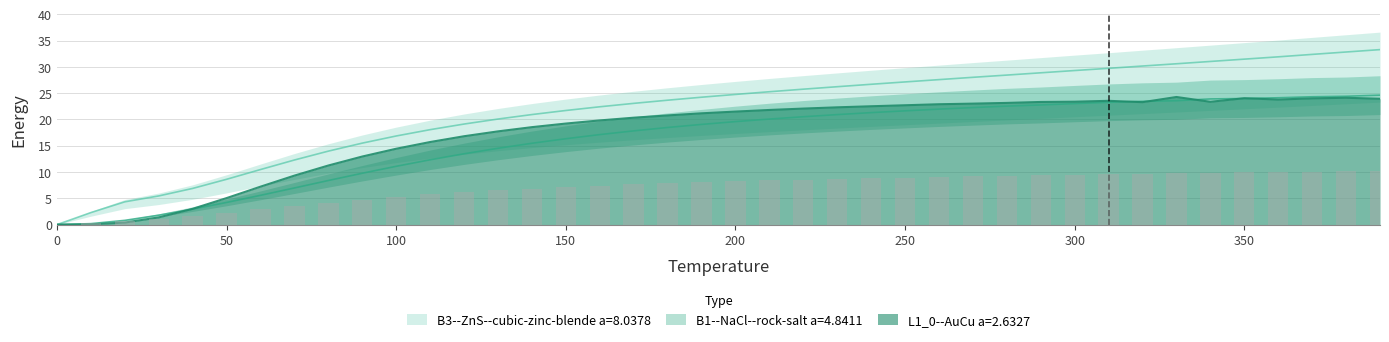

Reading left to right, list all the values displayed in this chart.

B1--NaCl--rock-salt a=4.8411: 0.0	0.2	0.8	1.8	3.0	4.2	5.6	7.0	8.4	9.8	11.1	12.3	13.5	14.5	15.5	16.3	17.1	17.8	18.5	19.1	19.6	20.1	20.5	20.9	21.3	21.6	22.0	22.3	22.5	22.8	23.0	23.3	23.5	23.6	23.9	24.0	24.1	24.3	24.4	24.6
B3--ZnS--cubic-zinc-blende a=8.0378: 0.0	2.3	4.3	5.5	6.9	8.6	10.5	12.3	14.0	15.5	16.9	18.1	19.1	20.1	20.9	21.7	22.4	23.1	23.7	24.2	24.8	25.3	25.8	26.2	26.7	27.1	27.6	28.0	28.4	28.9	29.3	29.7	30.2	30.6	31.0	31.5	31.9	32.4	32.8	33.3
L1_0--AuCu a=2.6327: 0.0	0.0	0.4	1.4	3.0	5.1	7.2	9.3	11.2	13.0	14.4	15.7	16.8	17.7	18.5	19.2	19.8	20.3	20.8	21.2	21.5	21.8	22.1	22.3	22.5	22.7	22.9	23.0	23.2	23.3	23.4	23.6	23.3	24.3	23.4	24.0	23.8	24.0	24.1	23.9